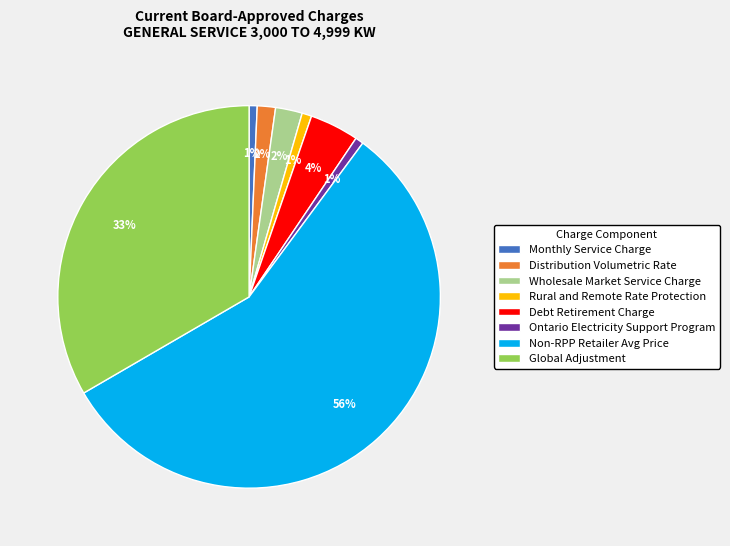

Combined, do Ontario Electricity Support Program and Monthly Service Charge account for over 50%?

No